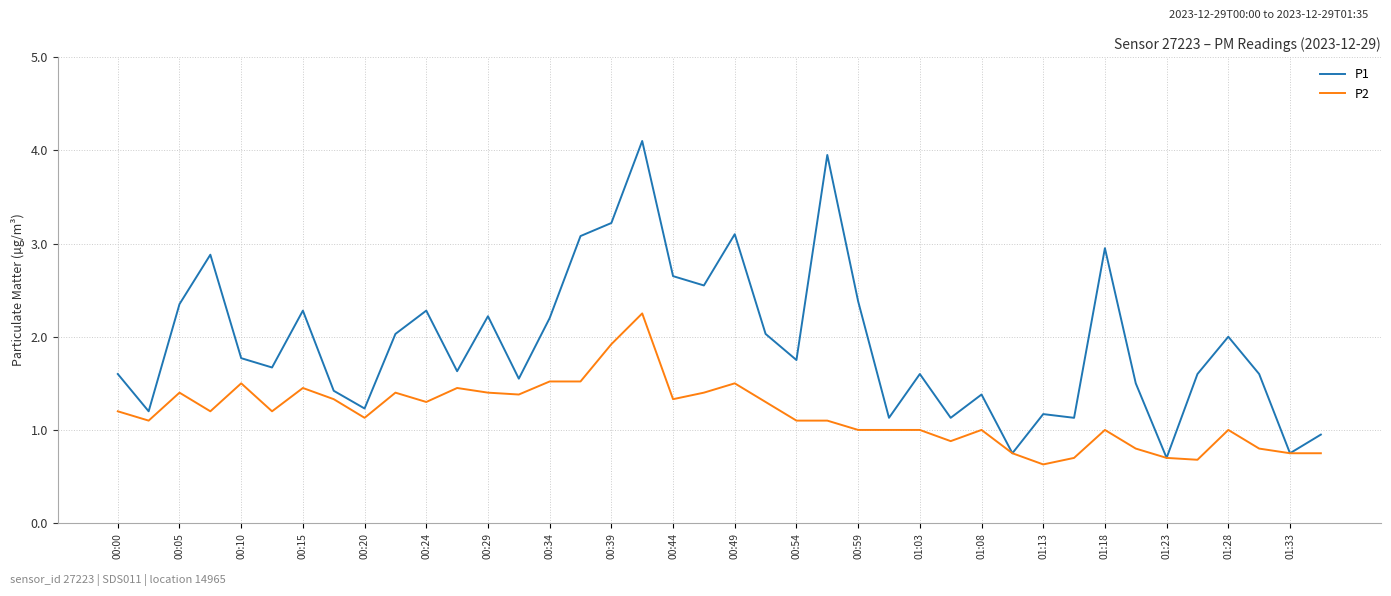

What is the maximum value for P1?

4.1